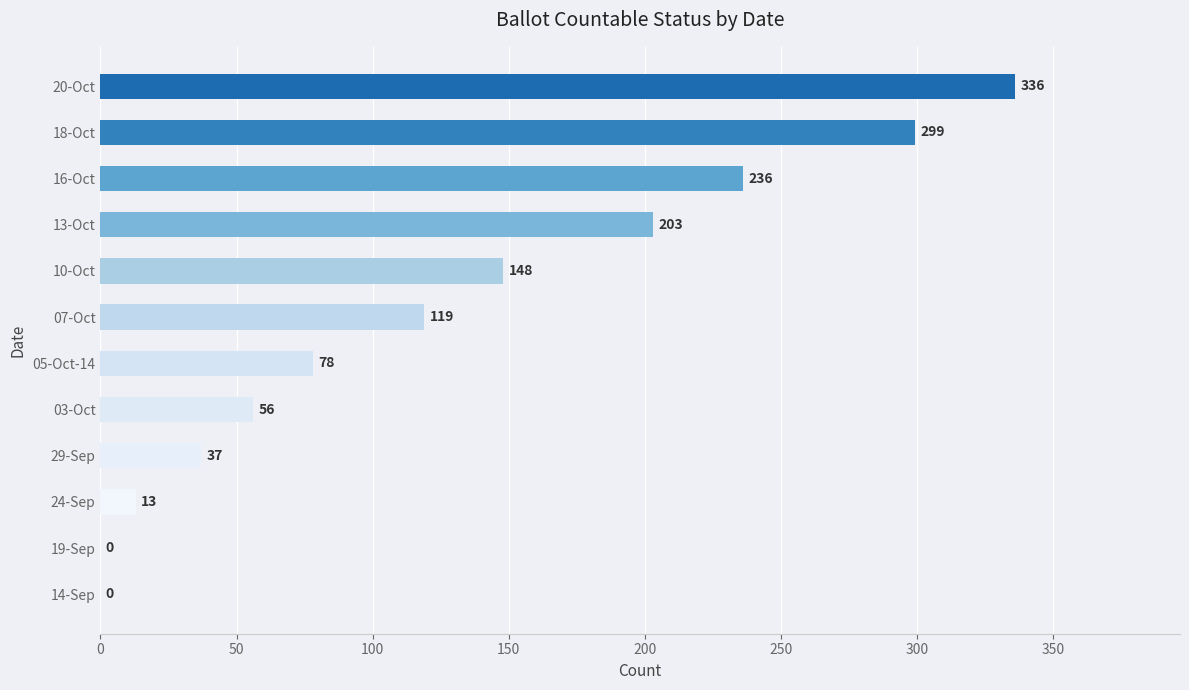

What value does the data have at 10-Oct, to the nearest 50?

150